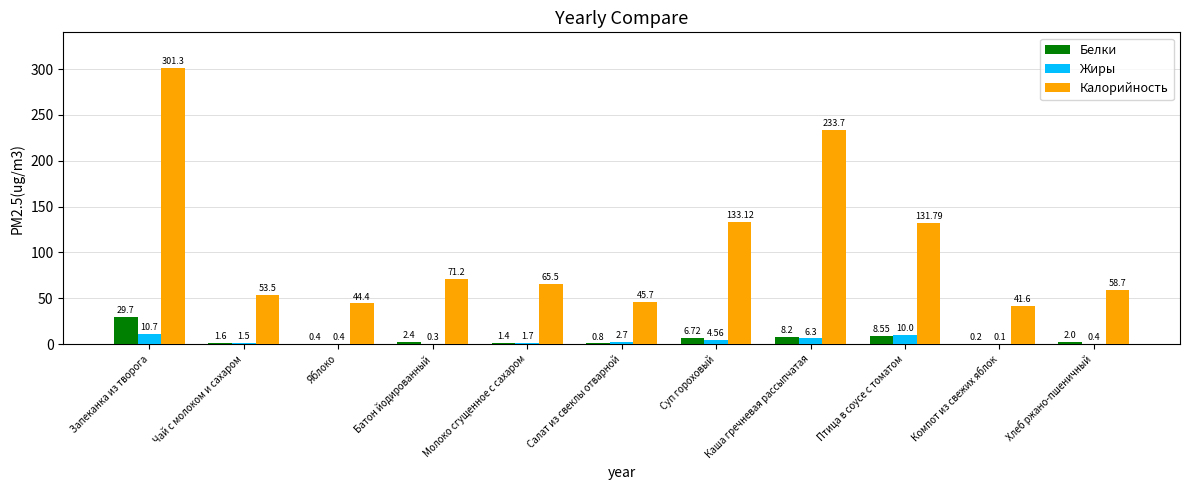

At which label does Белки first exceed 2?

Запеканка из творога